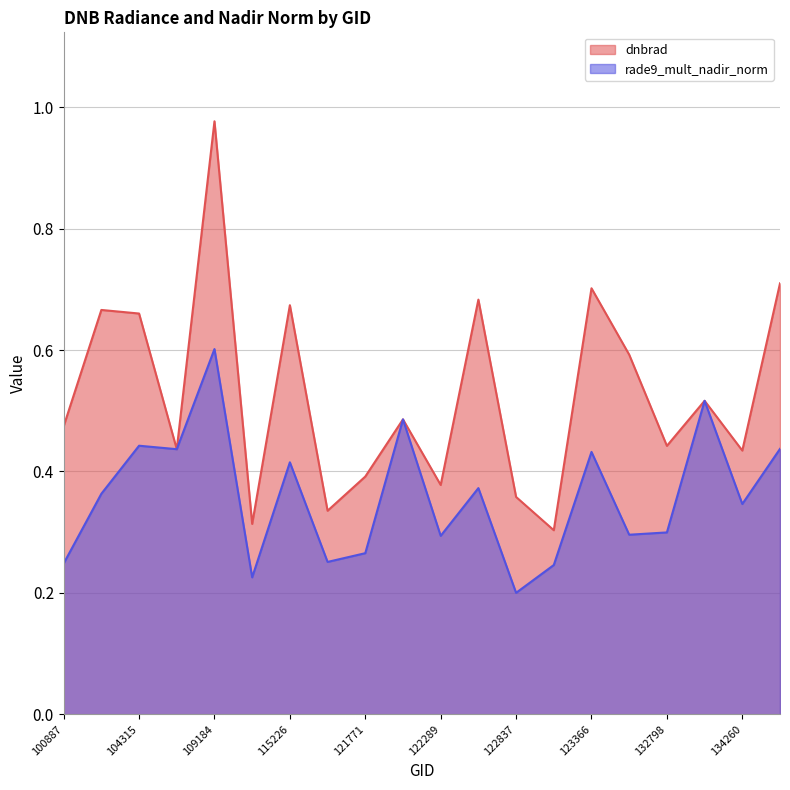

Which series has the widest spread of values?

dnbrad